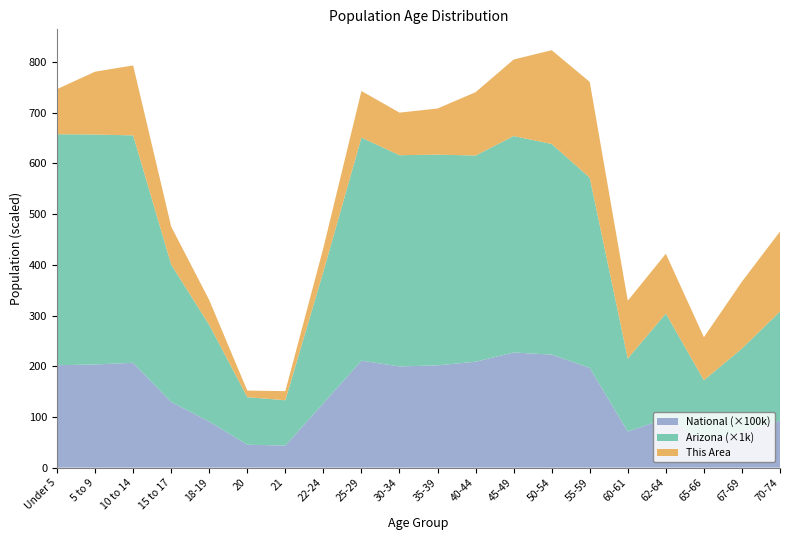

Reading left to right, transcribe all the data shown in this chart.

This Area: 89	124	138	75	49	13	18	47	92	84	91	125	151	185	189	114	118	85	132	158
Arizona: 455715	453680	448664	270955	190627	93756	89342	259486	439998	416695	415693	406801	427022	415524	375268	144092	206868	119102	163764	215026
National: 20201362	20348657	20677194	12954254	9086089	4519129	4354294	12712576	21101849	19962099	20179642	20890964	22708591	22298125	19664805	7113727	9704197	5319902	7115361	9278166